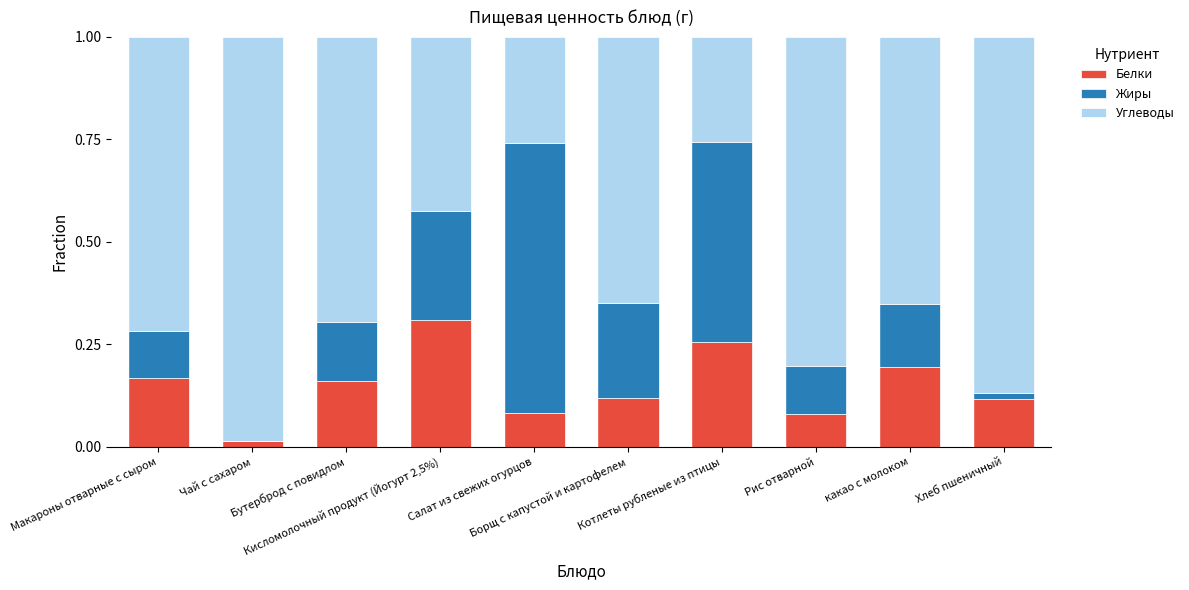

Does the chart contain stacked bars?

Yes